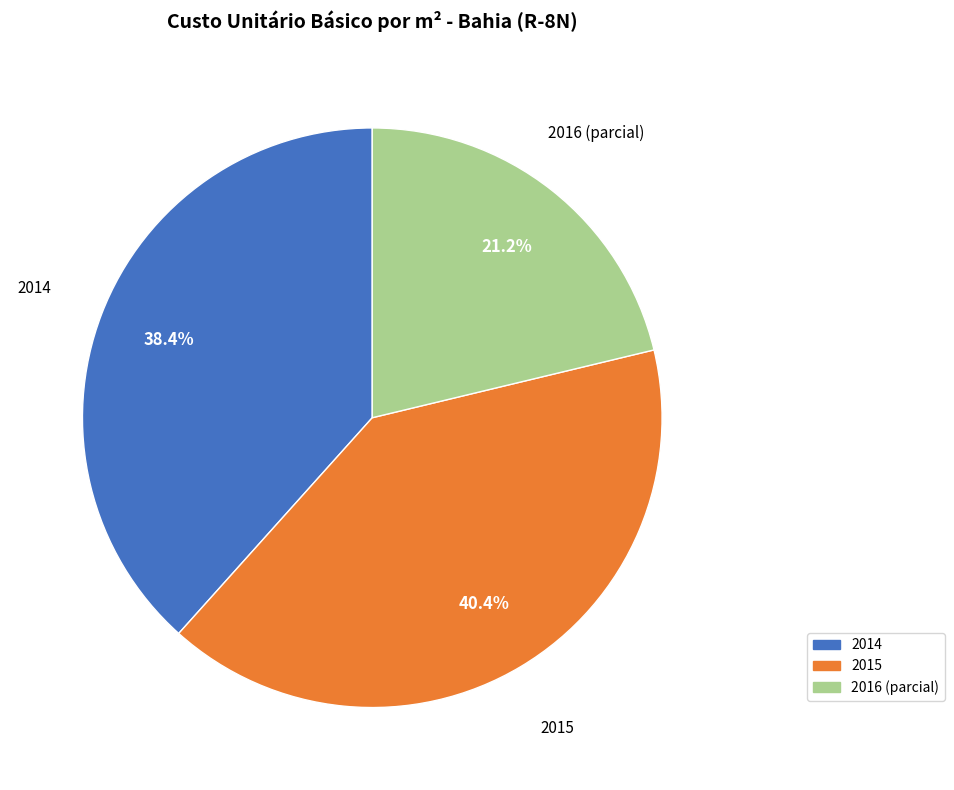

Does any single category account for the majority?

No